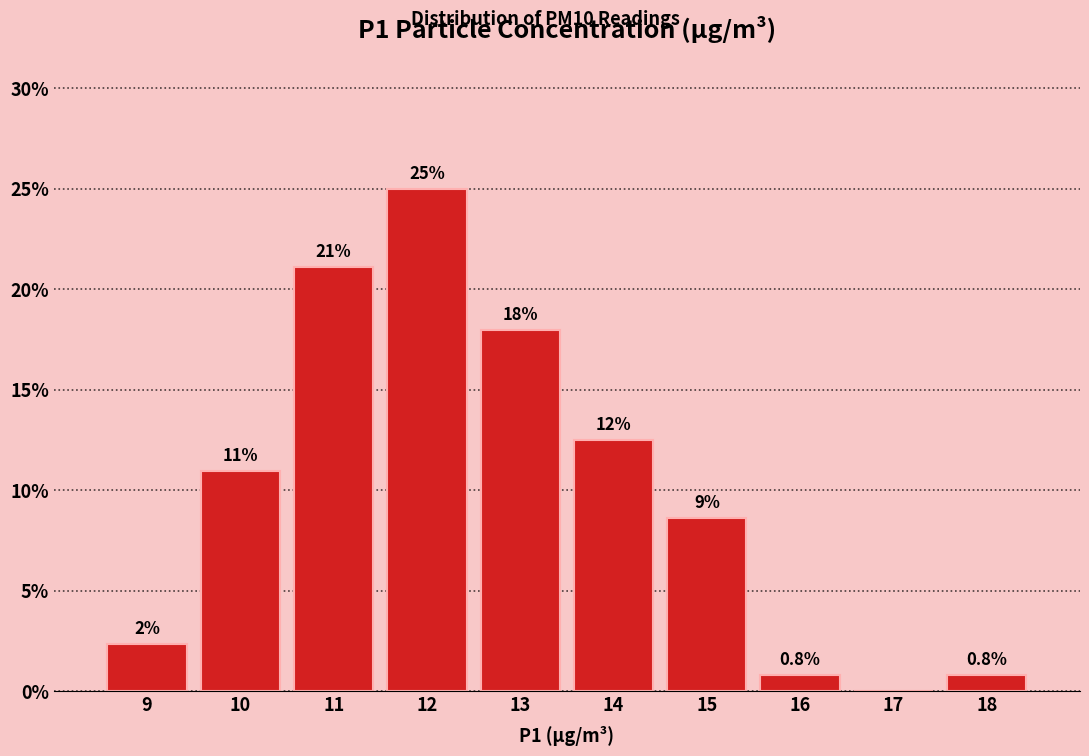

Which has a higher value, 13 or 10?

13